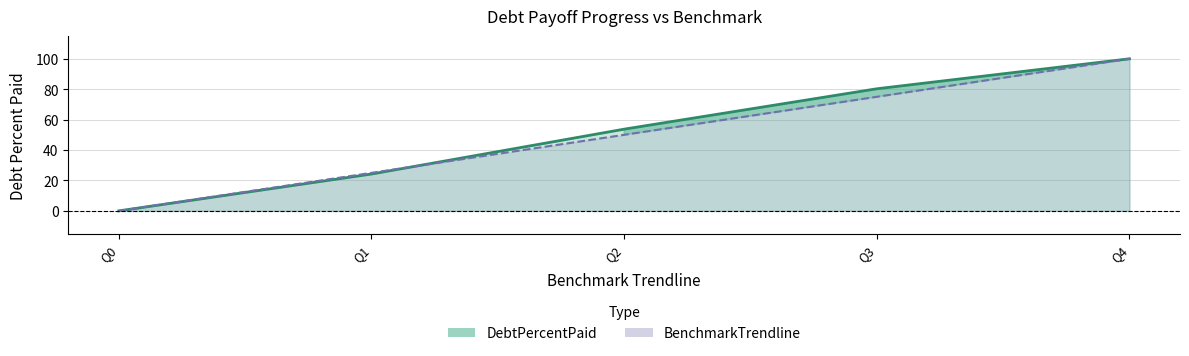

How many data points in BenchmarkTrendline are above 50?

2